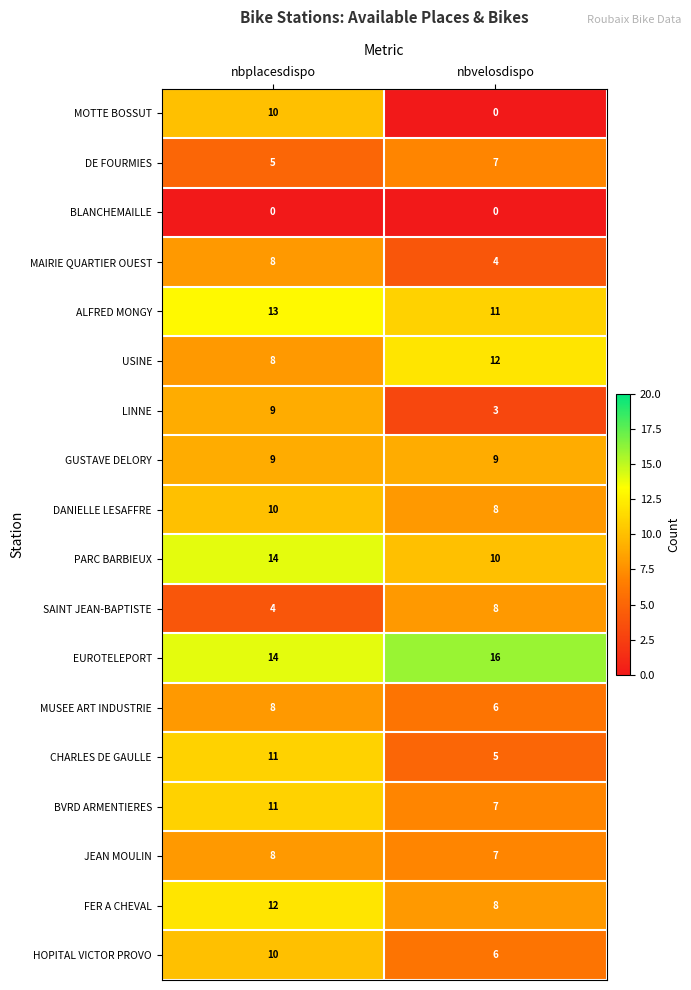

Which series has the largest range (max minus min)?

MOTTE BOSSUT